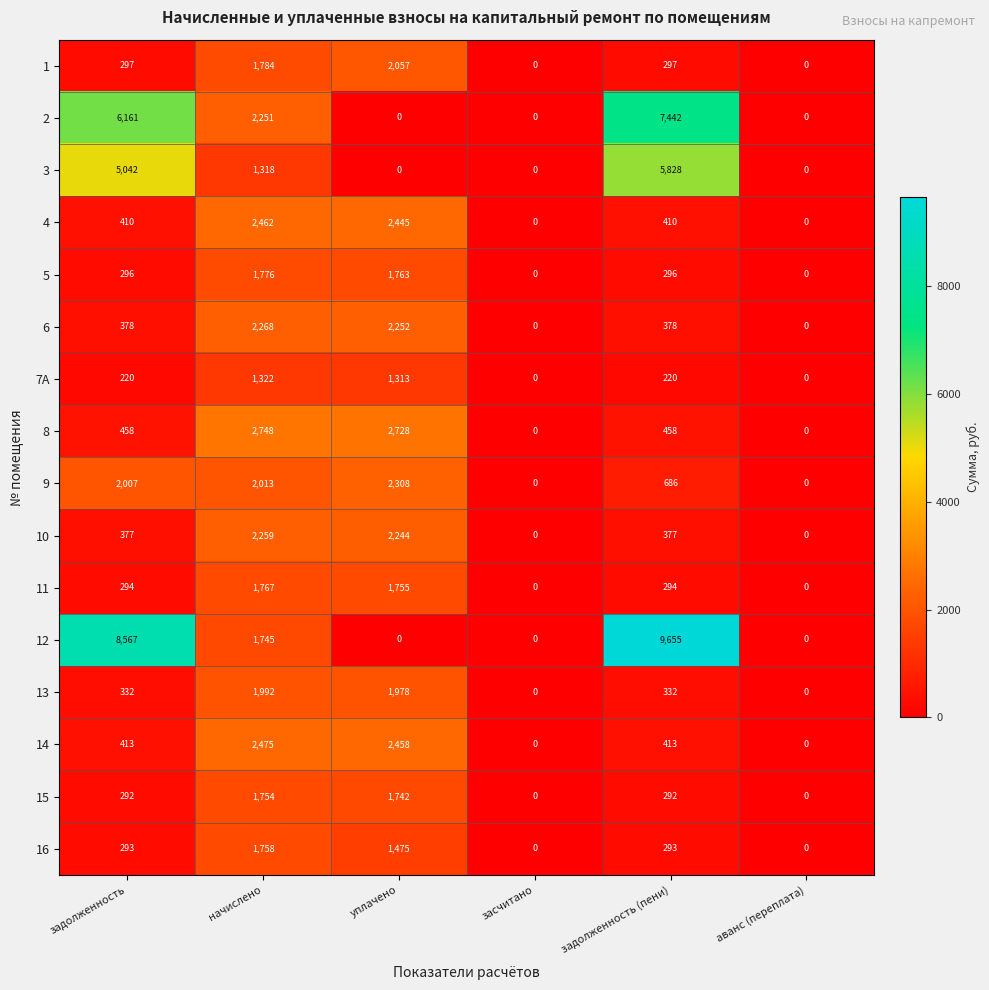

At how many categories does at least one series exceed 8284?

2